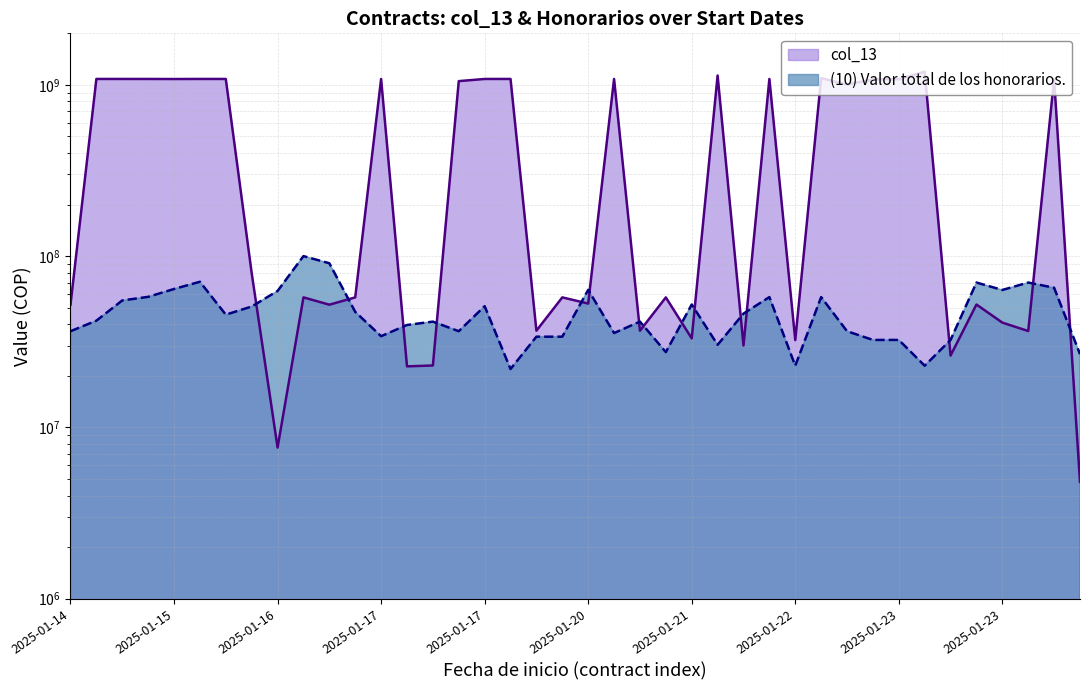

What is the sum of the (10) Valor total de los honorarios. values at 2025-01-17 and 2025-01-23?

79715537